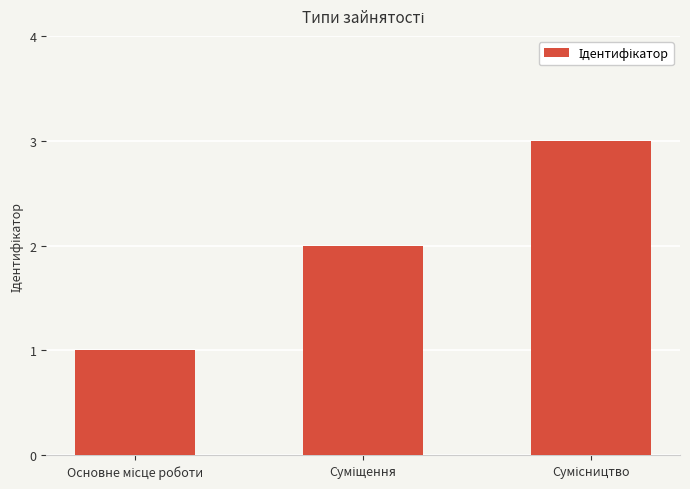

What is the maximum value shown in the chart?

3